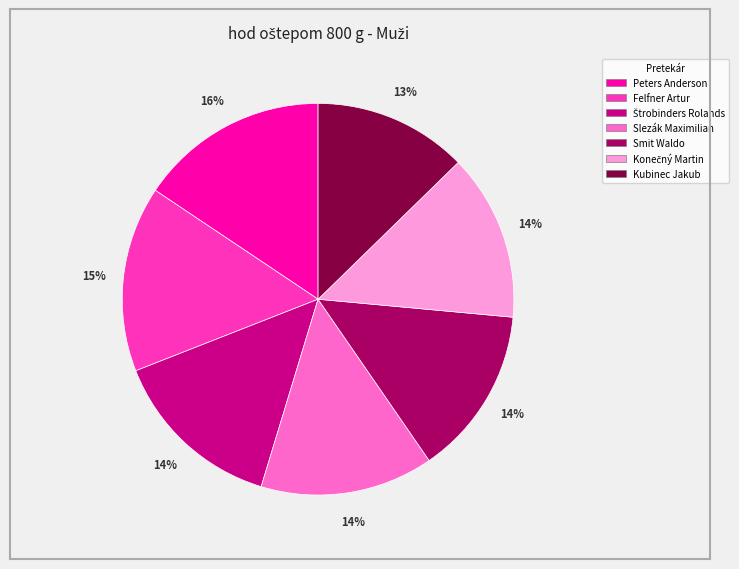

Which slice is the smallest?

Kubinec Jakub